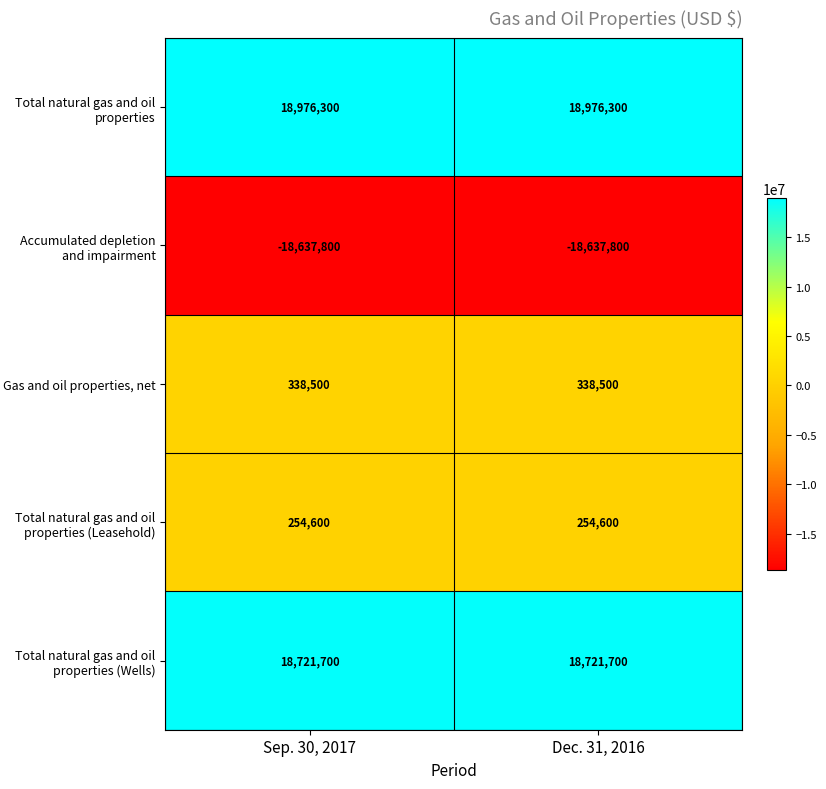

What value does the Total natural gas and oil properties (Leasehold) series have at Sep. 30, 2017?

254600